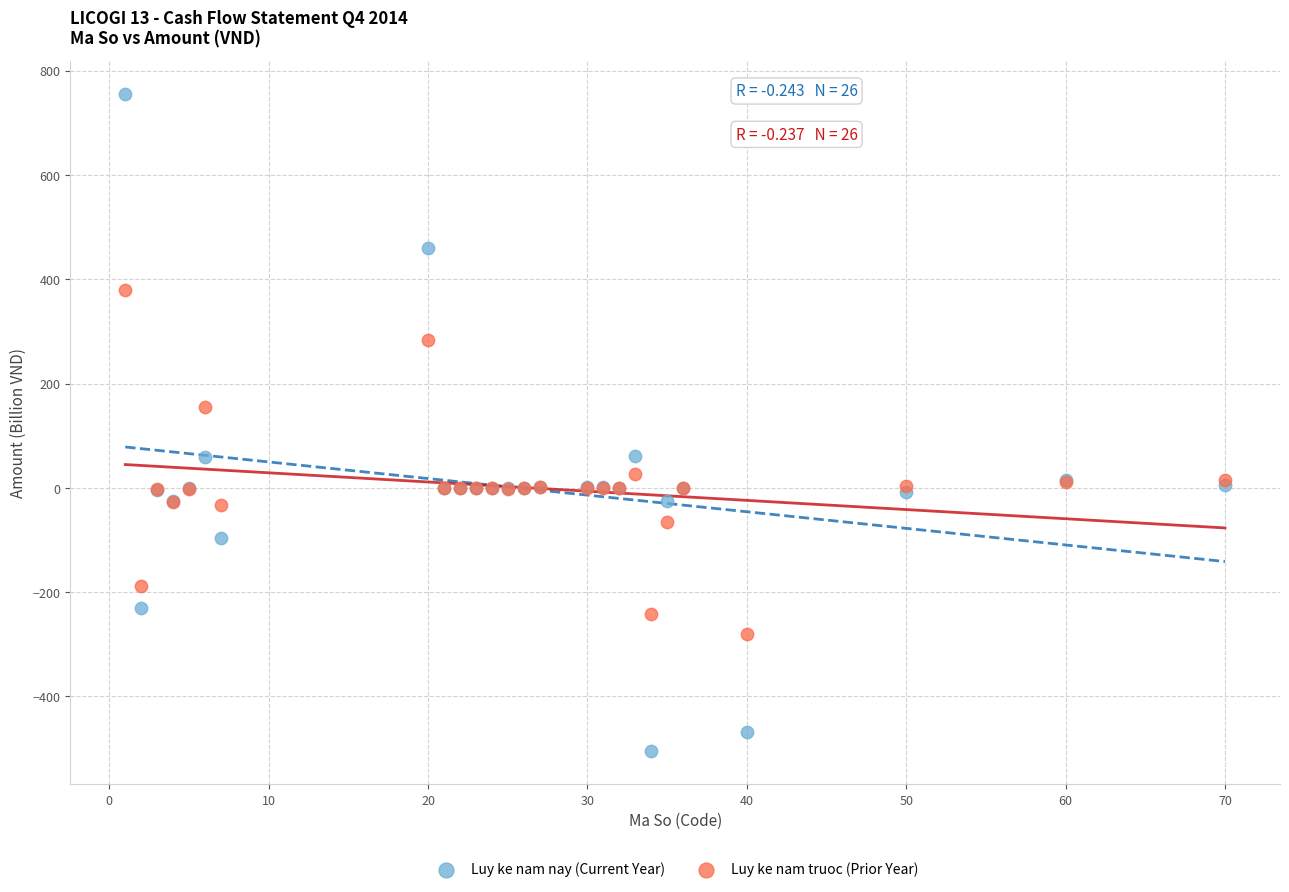

Which series has the largest Y range (max minus min)?

Luy ke nam nay (Current Year)